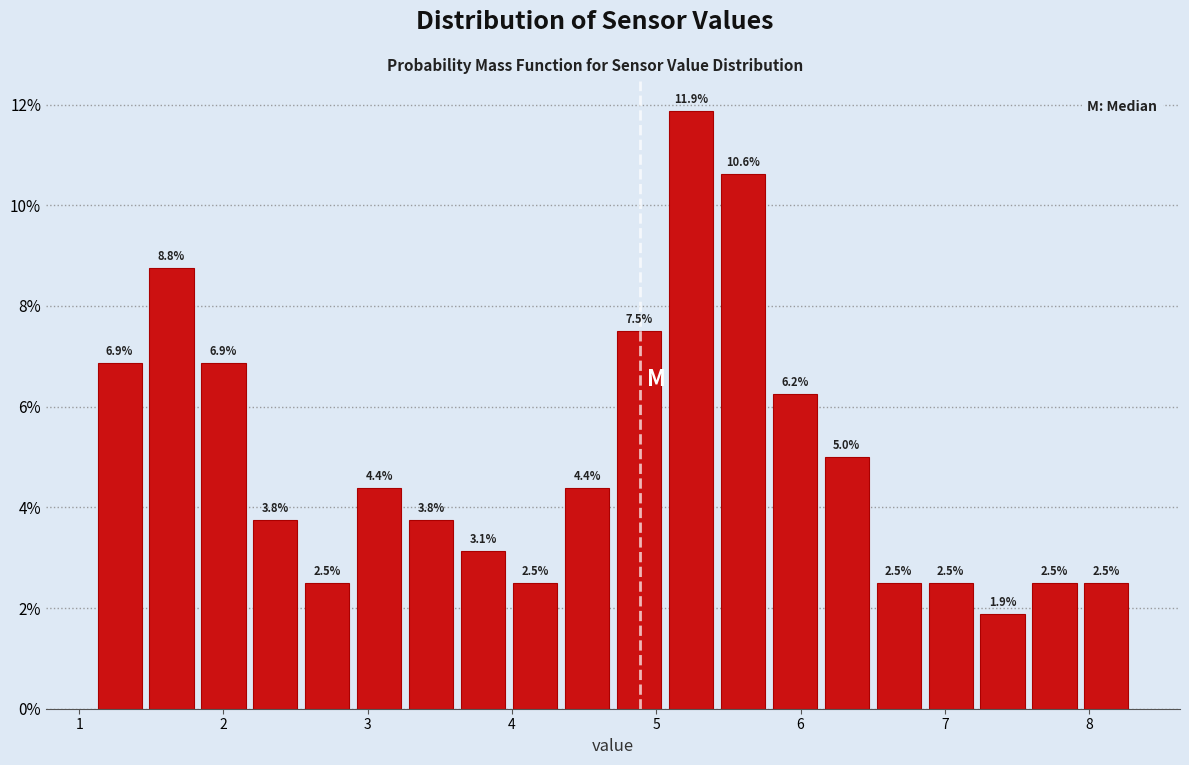

Read against the x-axis, roughly where is the centre of the tallest bar?

5.2